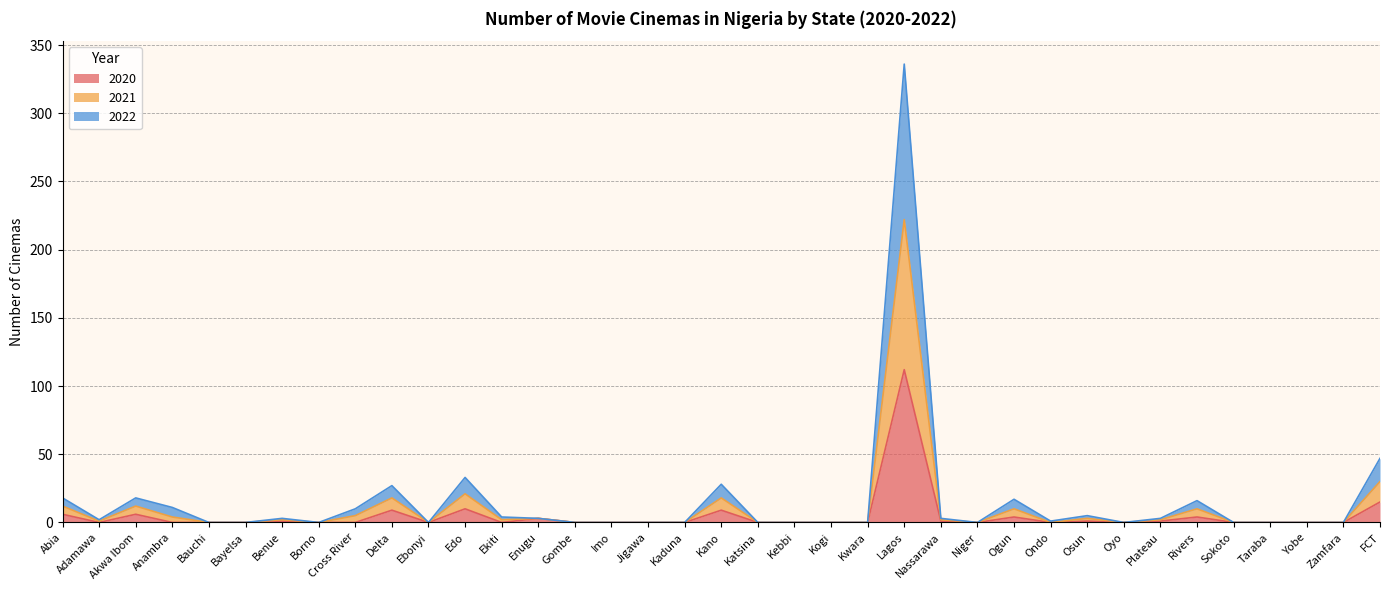

True or false: 2020 has a value of 0 at Kogi.

True